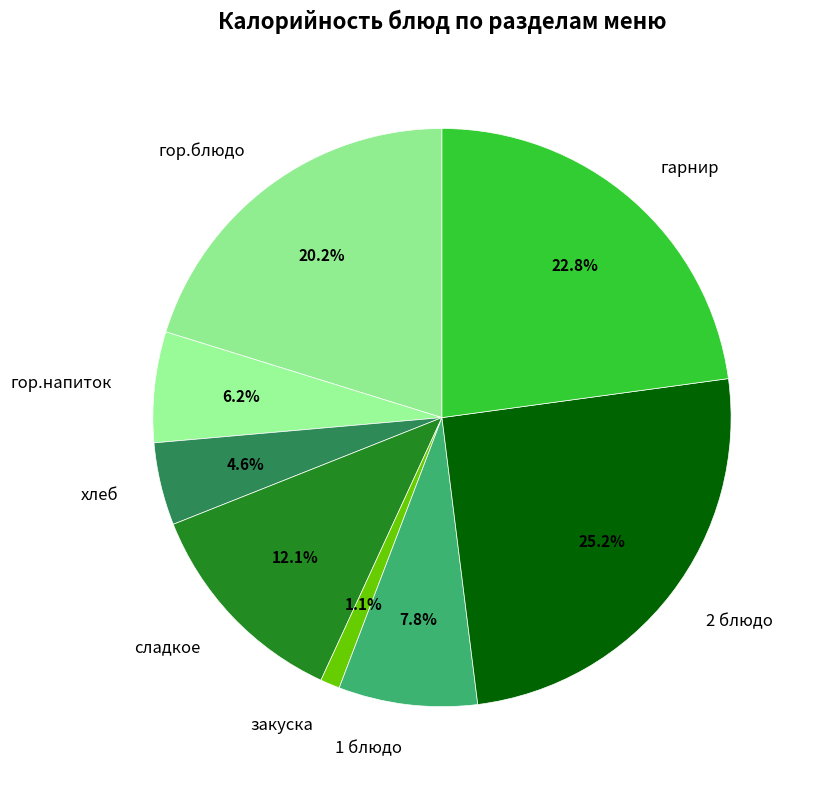

To the nearest percent, what is the difference between the гарнир and гор.напиток slice percentages?

17%